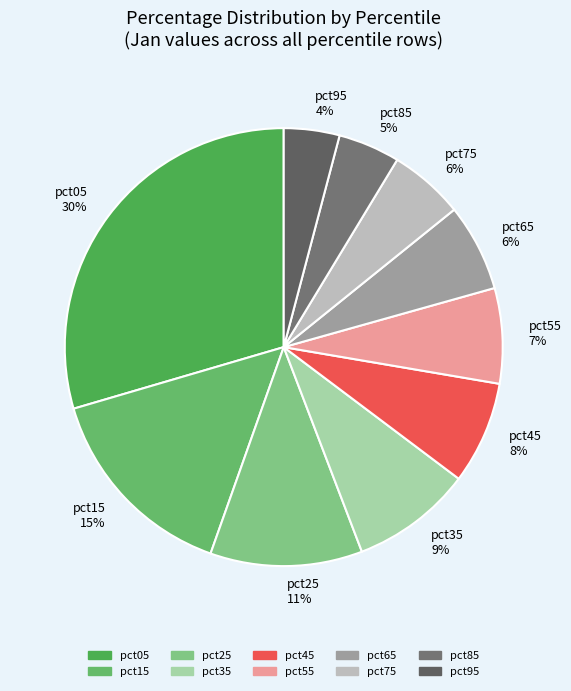

To the nearest percent, what is the combined percentage of pct15 and pct45?

23%